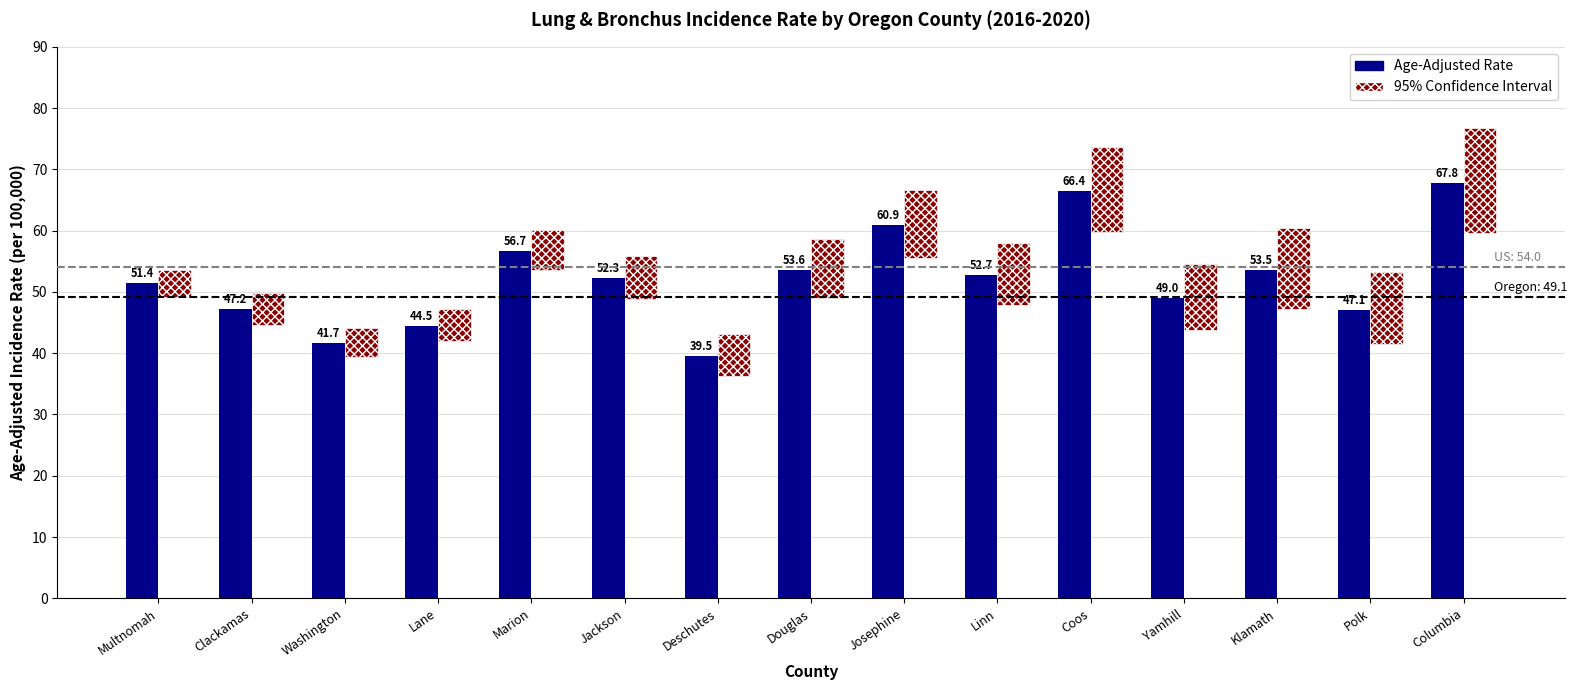

Where is Age-Adjusted Rate nearest to the value 53?

Linn